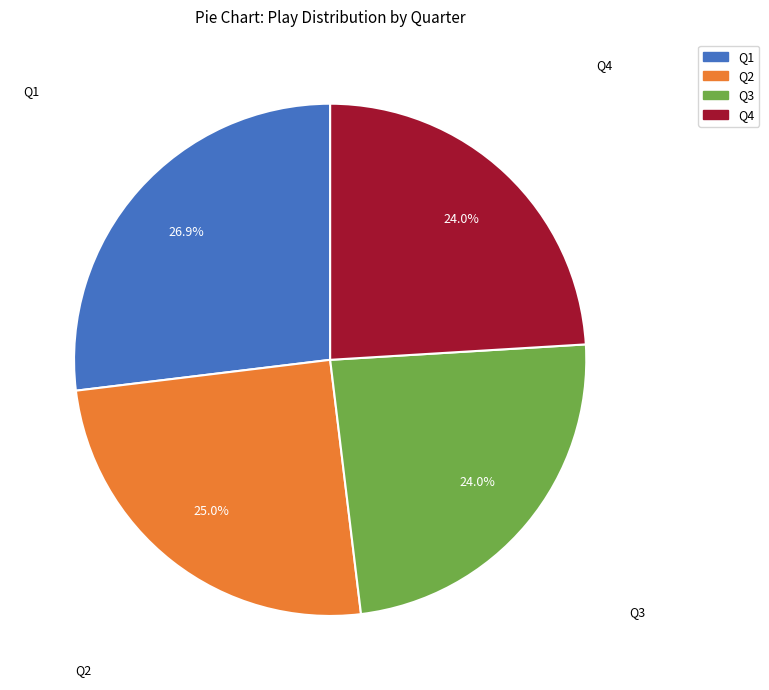

The Q2 slice represents 25% of the pie. True or false?

True